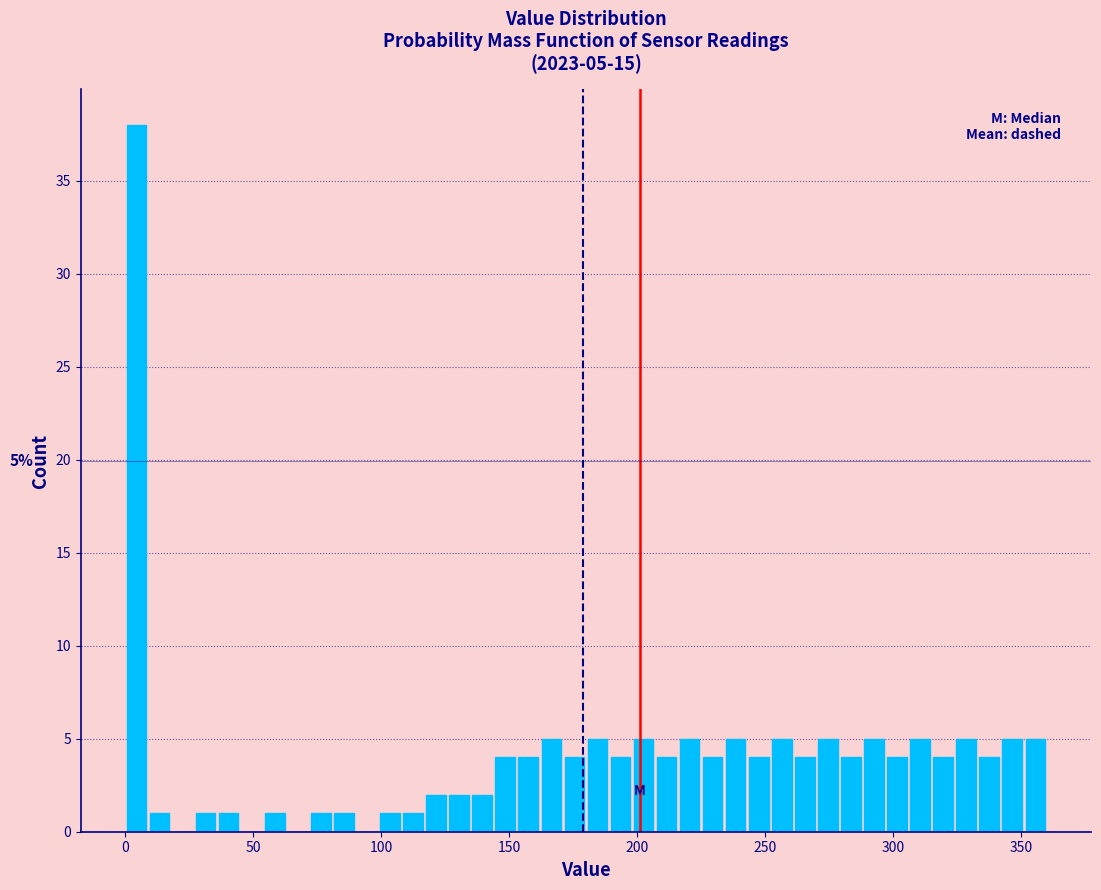

Read against the x-axis, roughly where is the centre of the tallest bar?

5